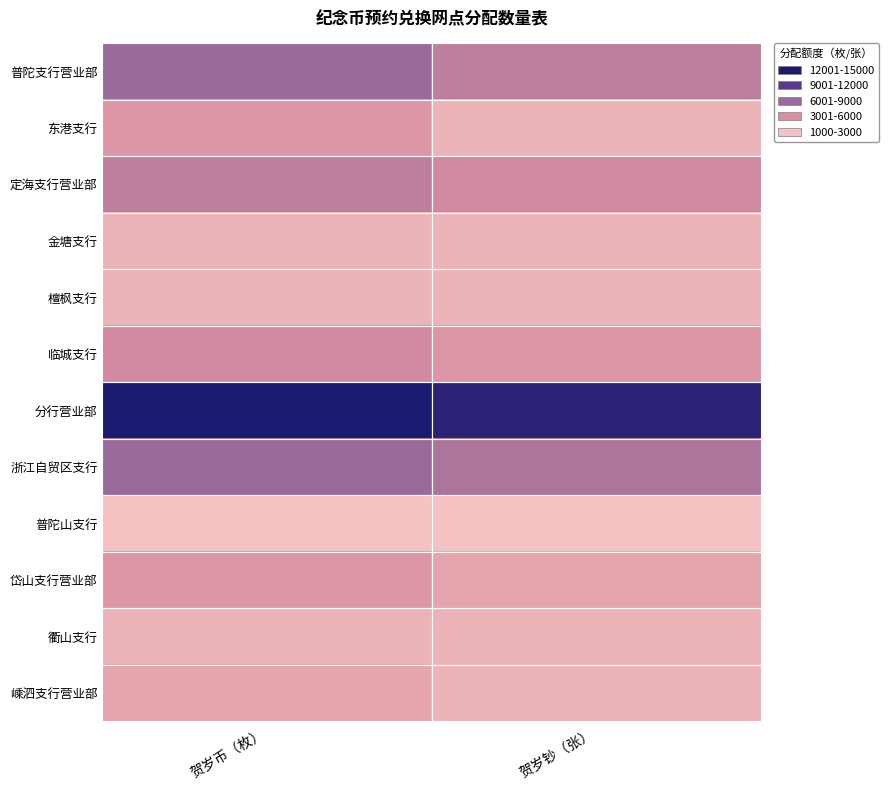

What is the difference between the highest and lowest values at 贺岁钞（张）?

13000